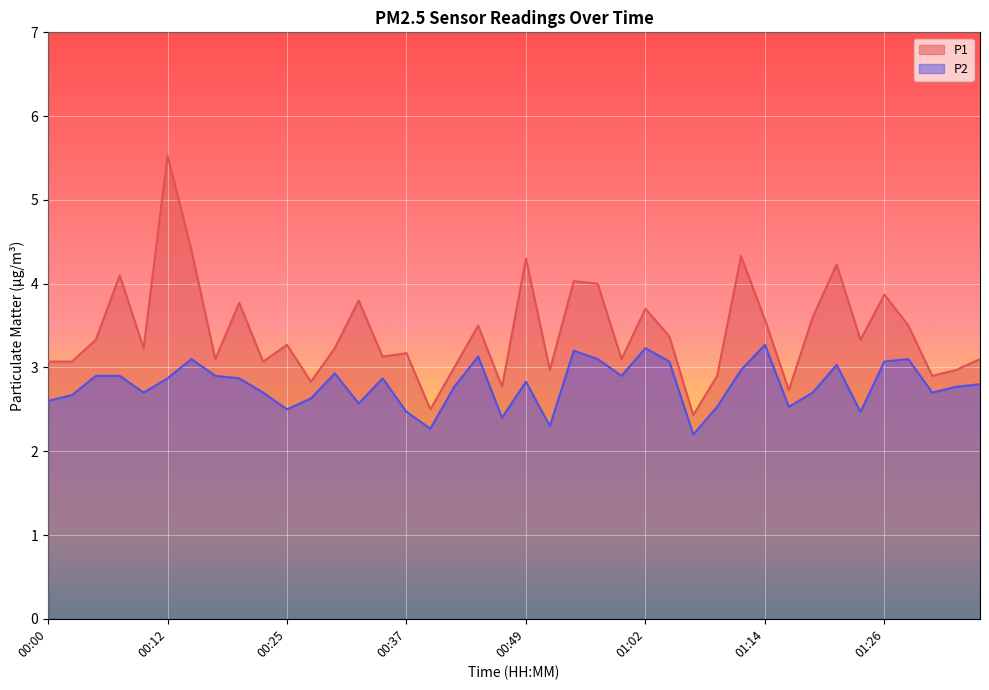

What is the maximum value shown in the chart?

5.5